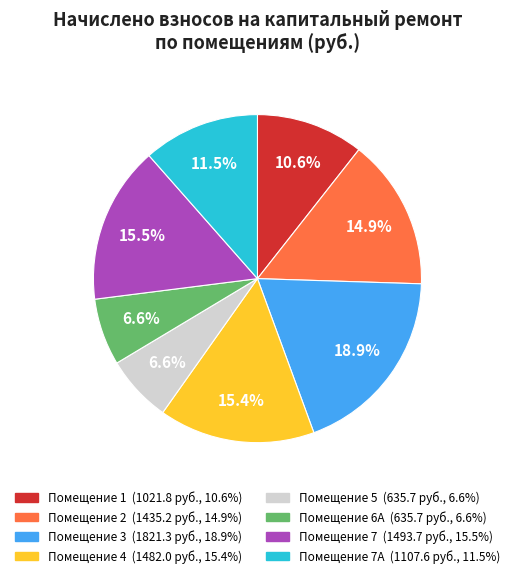

Is there a majority slice in this chart?

No